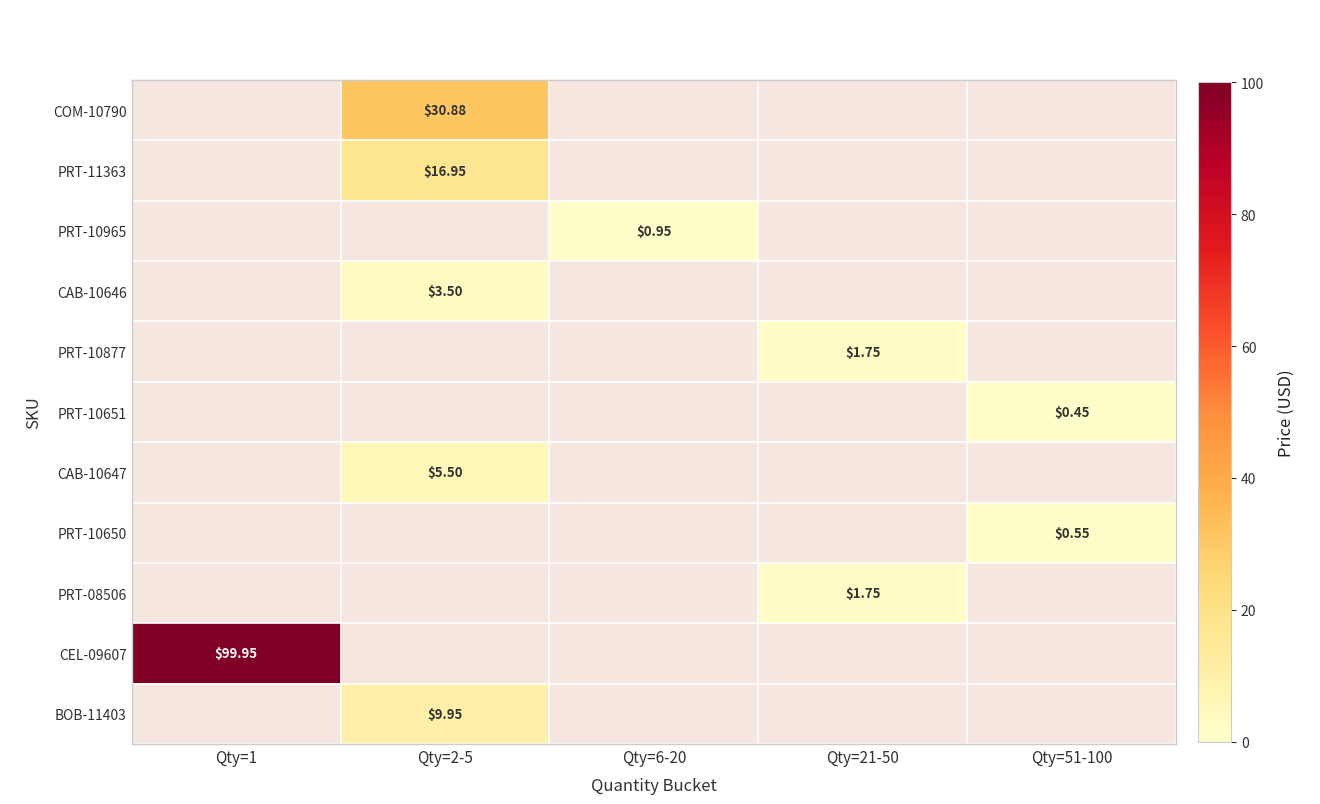

At which label does PRT-08506 reach its minimum?

Qty=1